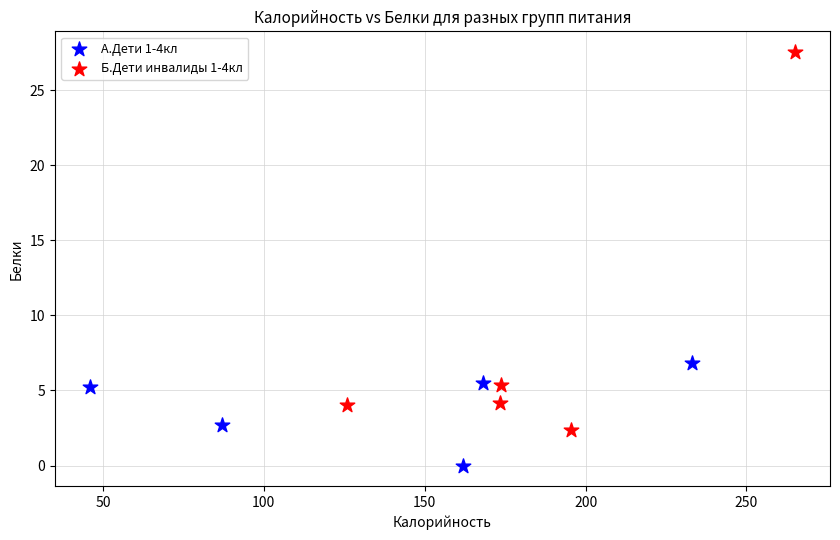

What are all the series names shown in the legend?

А.Дети 1-4кл, Б.Дети инвалиды 1-4кл